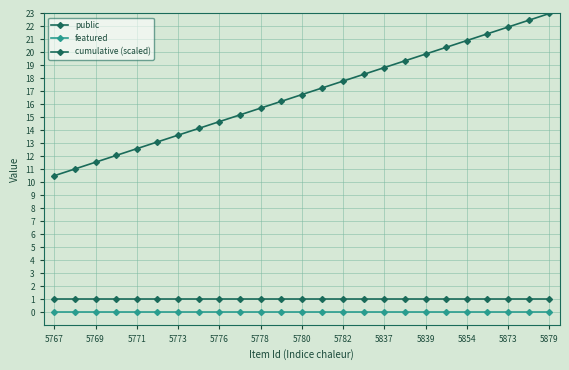

Which category has the highest value in the featured series?

5767